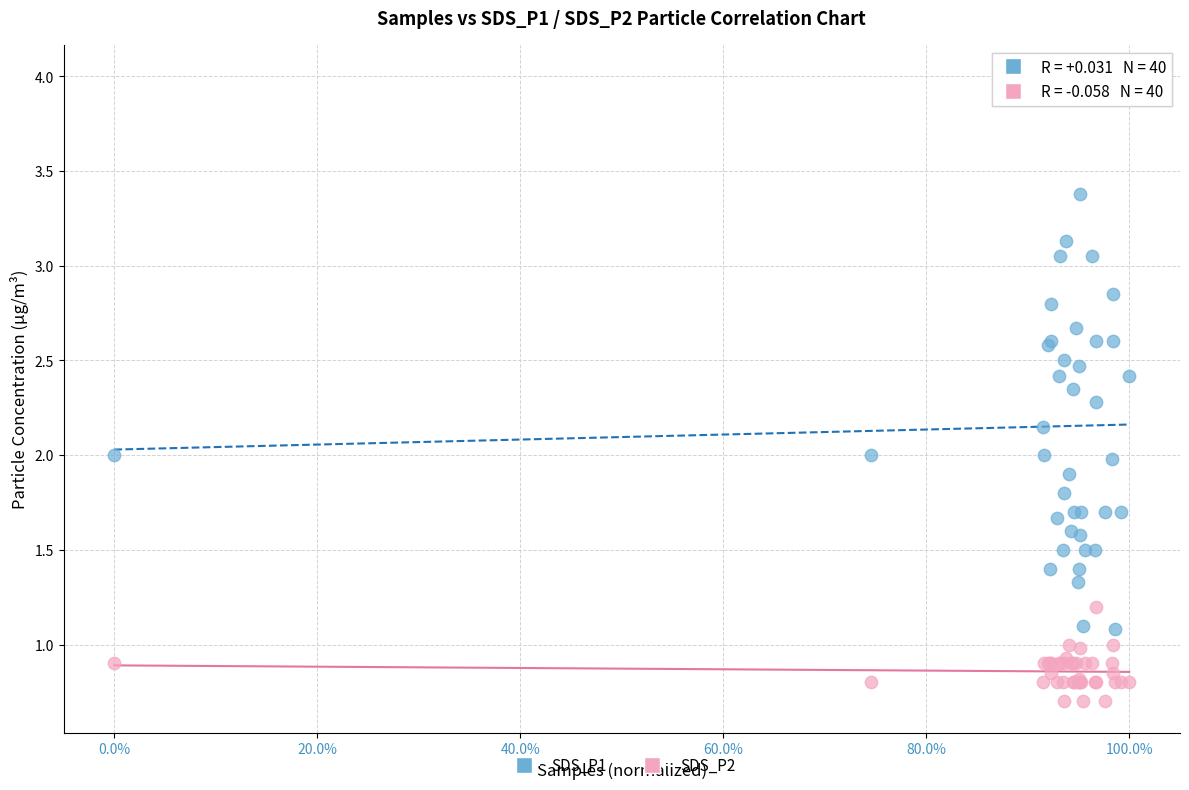

What is the X range (max minus min) for the scatter plot?

1.0